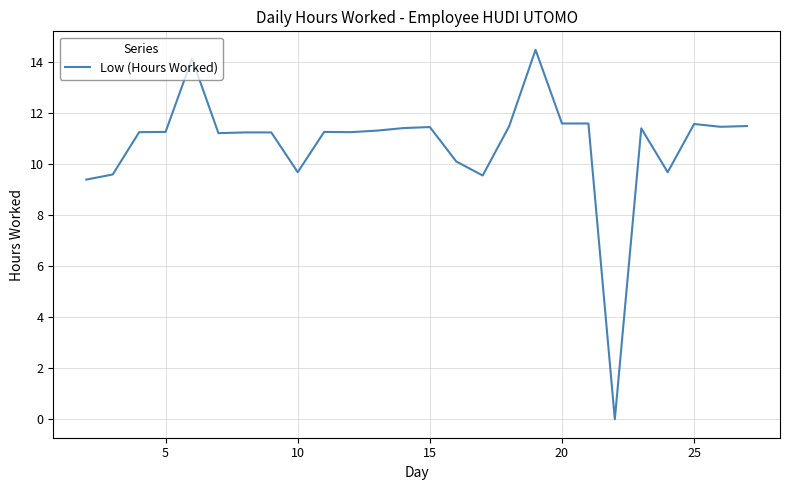

What is the difference between the maximum and minimum values?

14.5